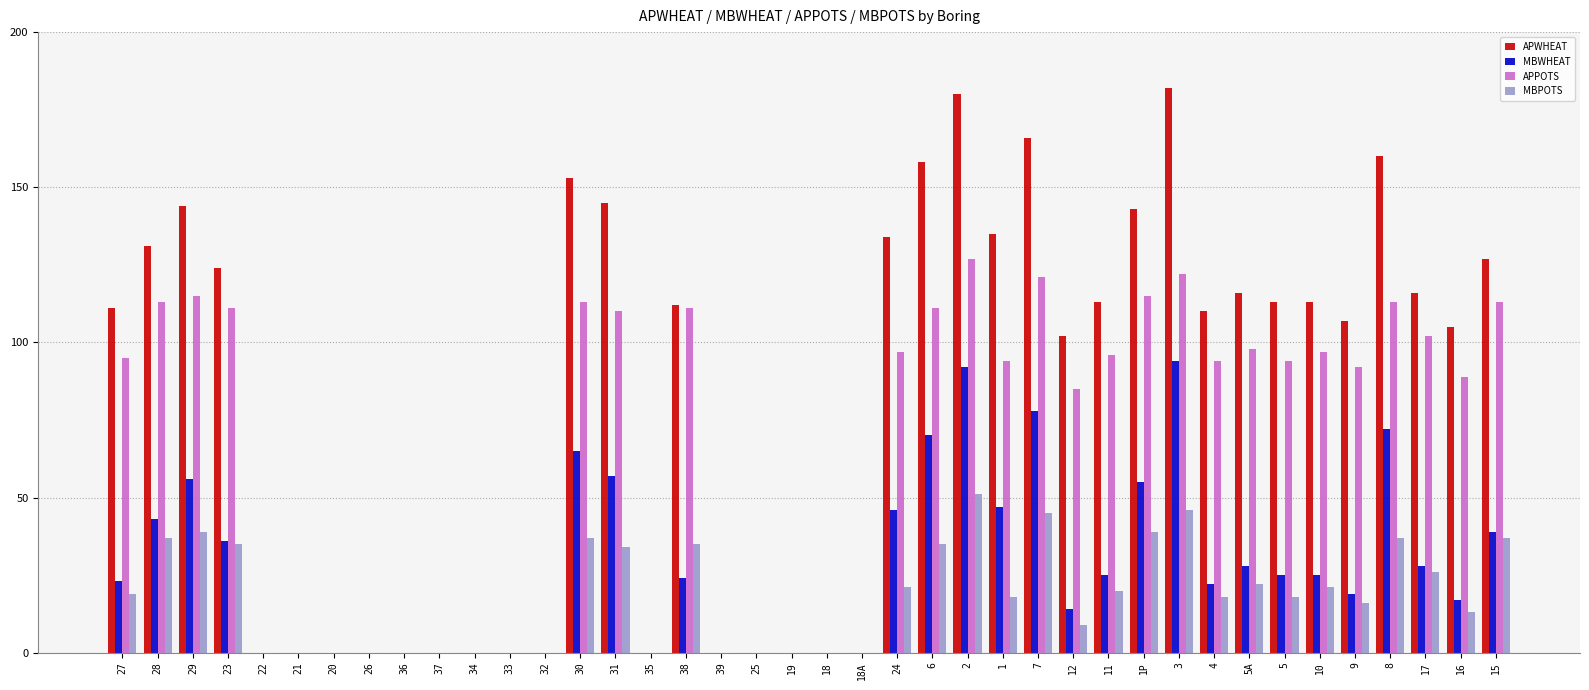

The APPOTS series shows 0 at 35. True or false?

True